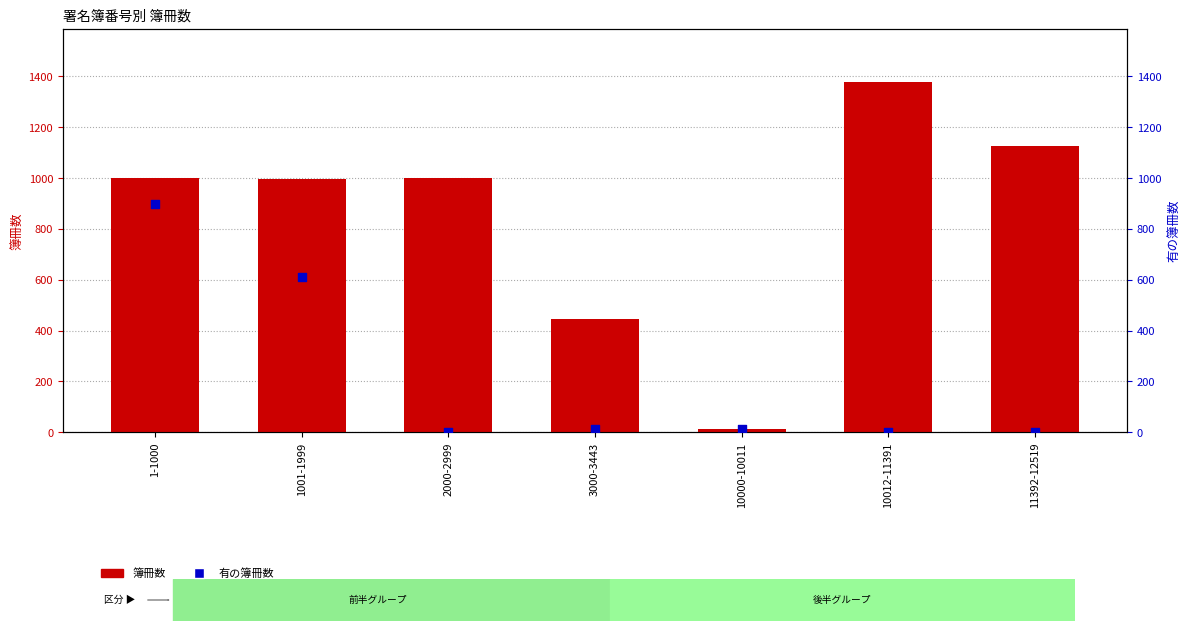

At how many categories does at least one series exceed 954?

5